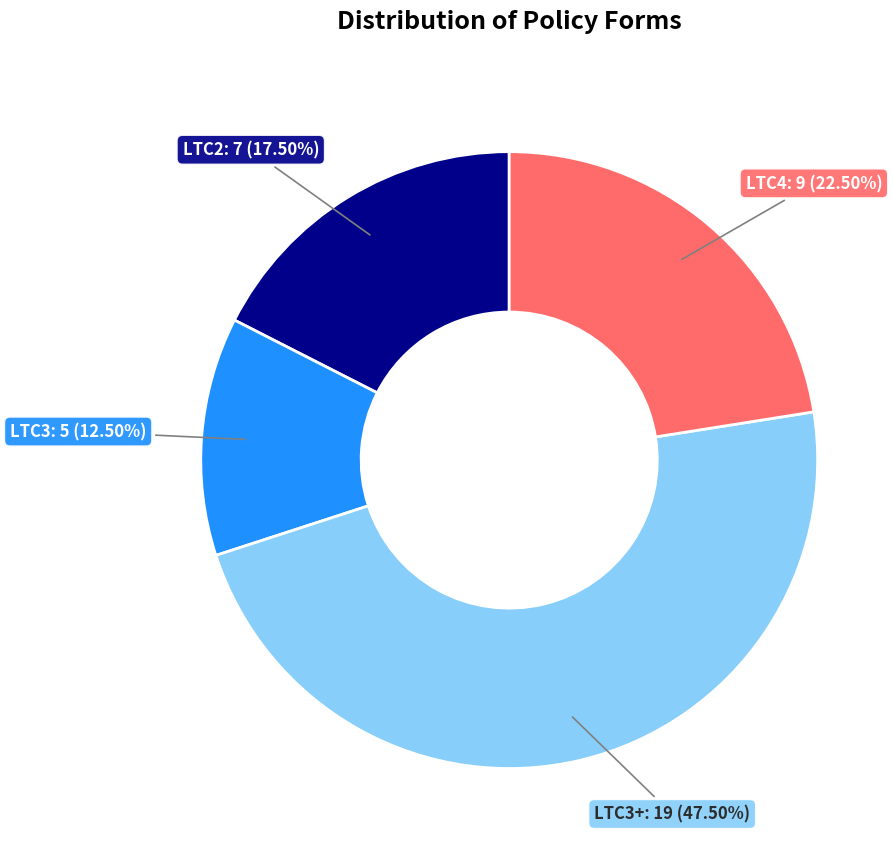

Between LTC3 and LTC4, which is larger?

LTC4